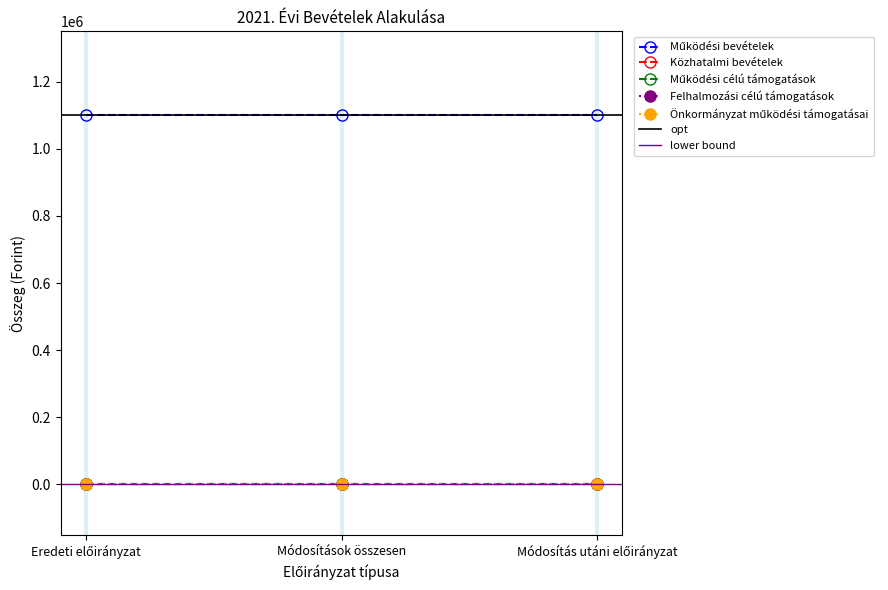

True or false: Működési célú támogatások has a value of 0 at Módosítások összesen.

True